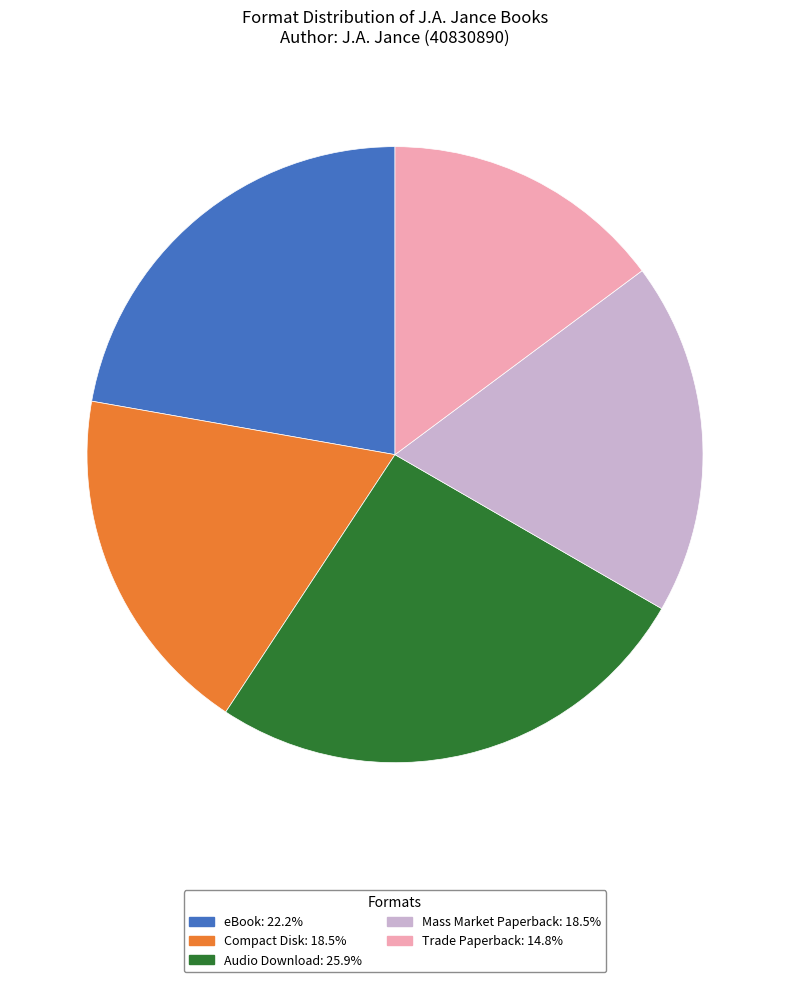

Is there any slice that represents more than half of the pie?

No